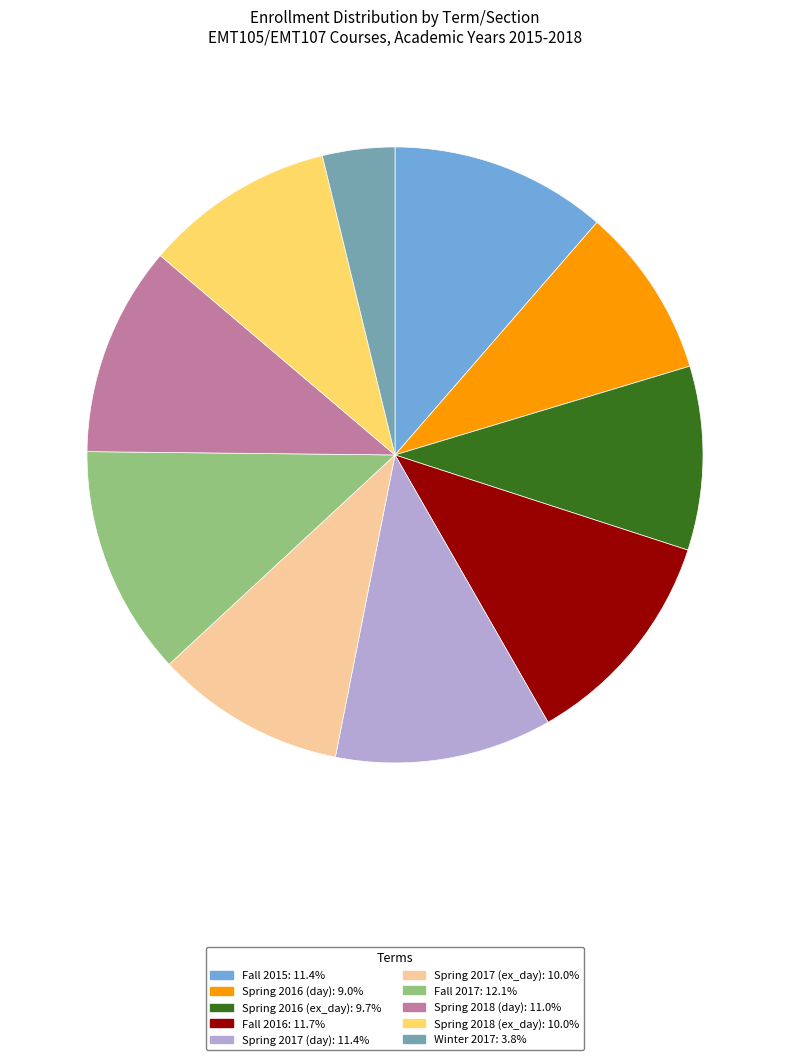

Which category has the smallest portion of the pie?

Winter 2017